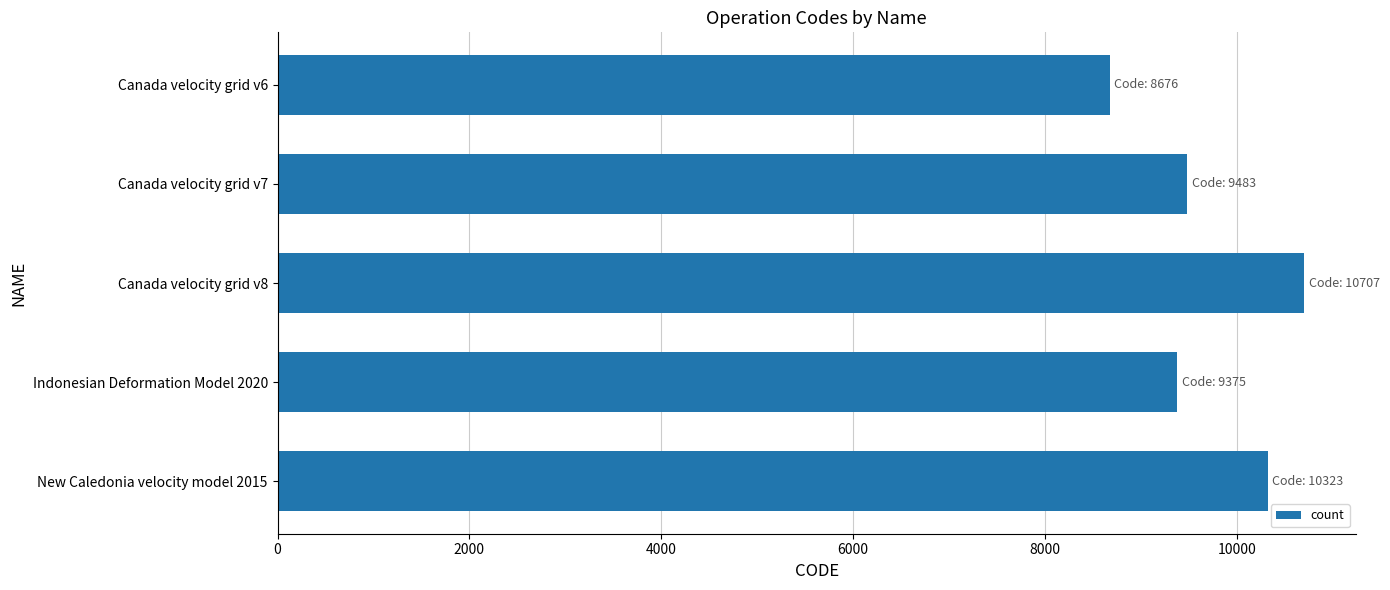

What is the value of the 4th bar from the top?

9375